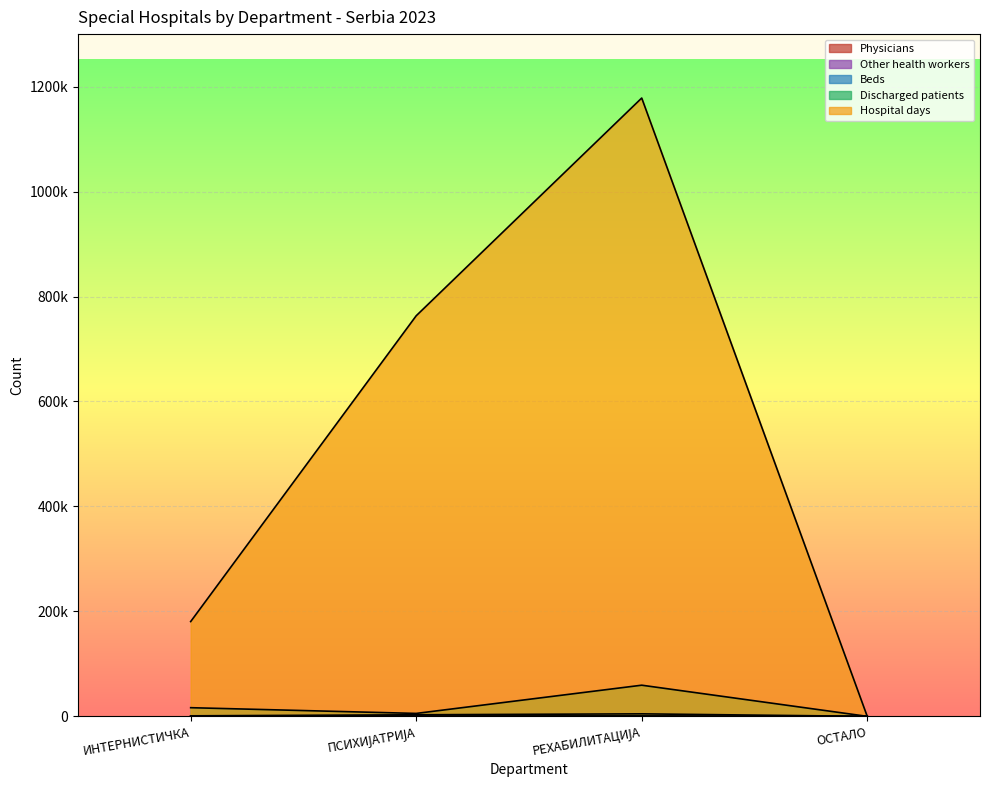

At how many categories does at least one series exceed 696486?

2